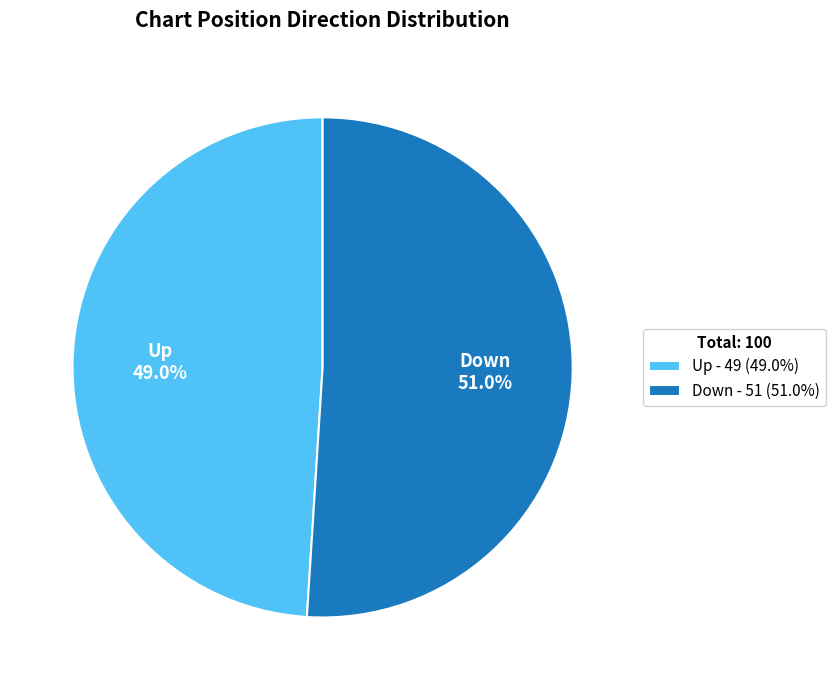

Which category accounts for the majority?

Down